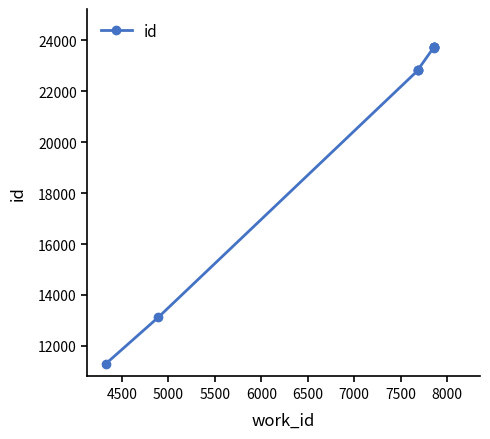

Reading left to right, extract all data points from this chart.

11300	13127	22821	22839	22841	23715	23720	23725	23728	23732